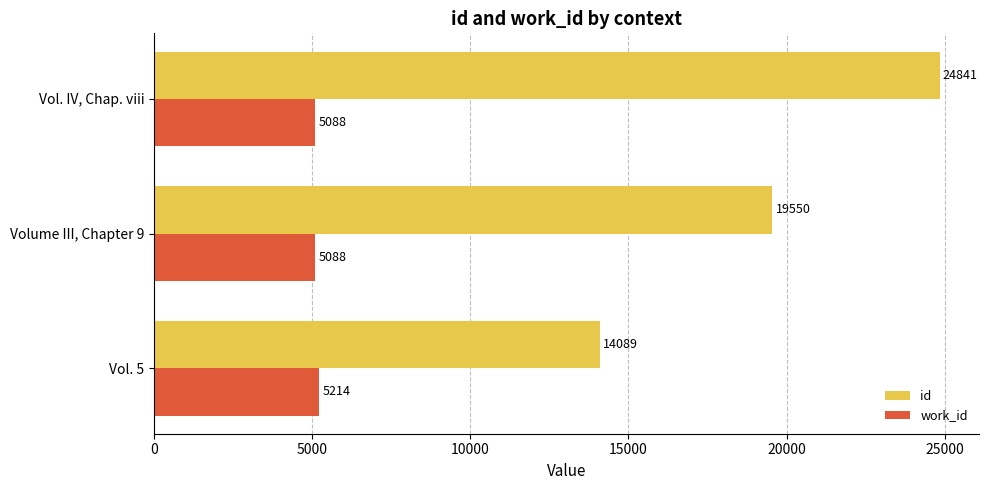

What is the greatest value displayed?

24841